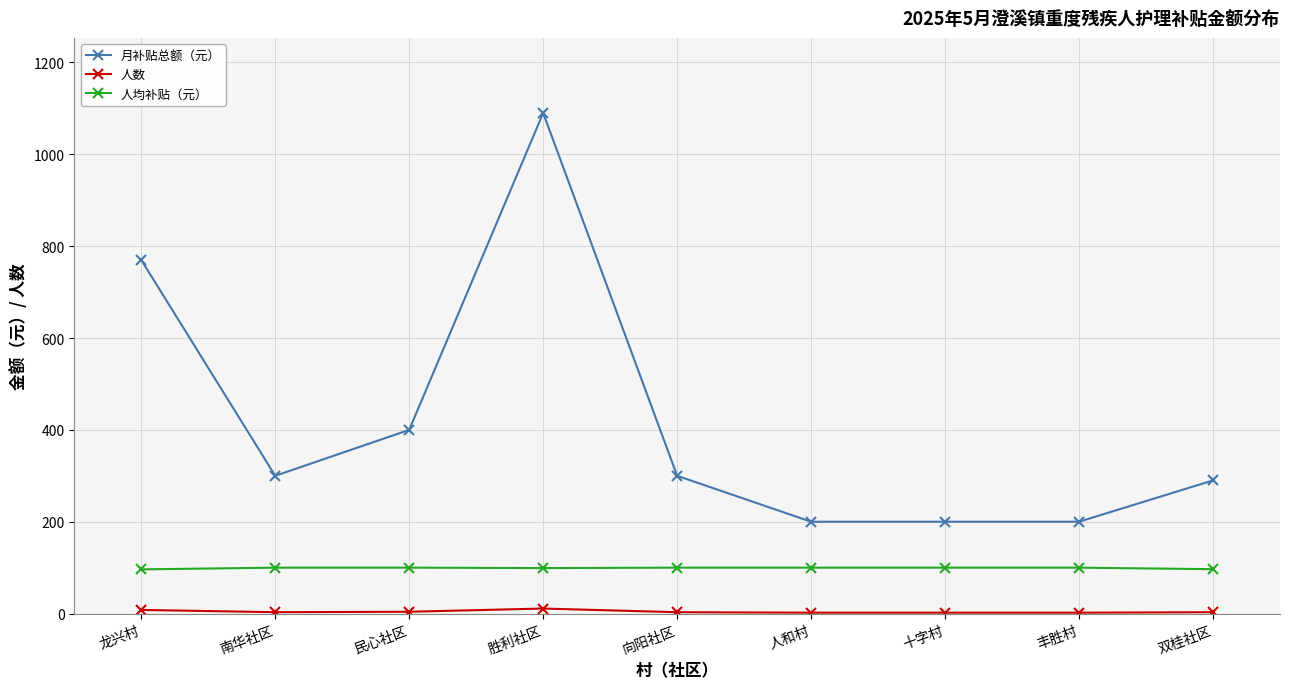

Read the 月补贴总额（元） value at 龙兴村.

770.0